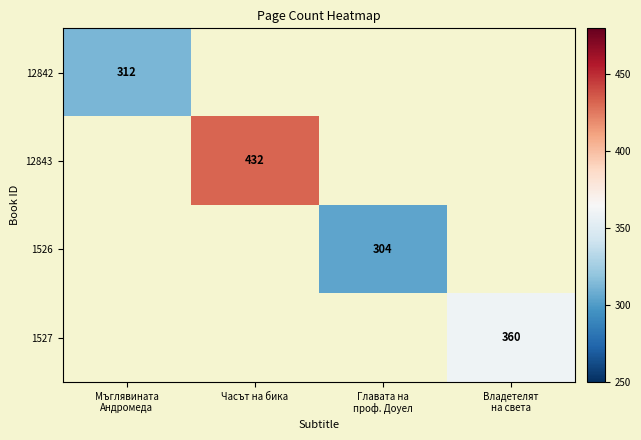

What is the greatest value displayed?

432.0